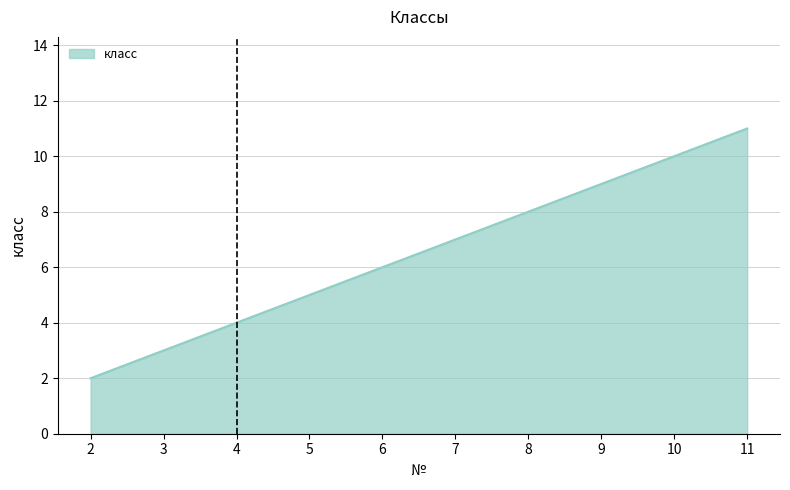

What is the smallest value displayed?

2